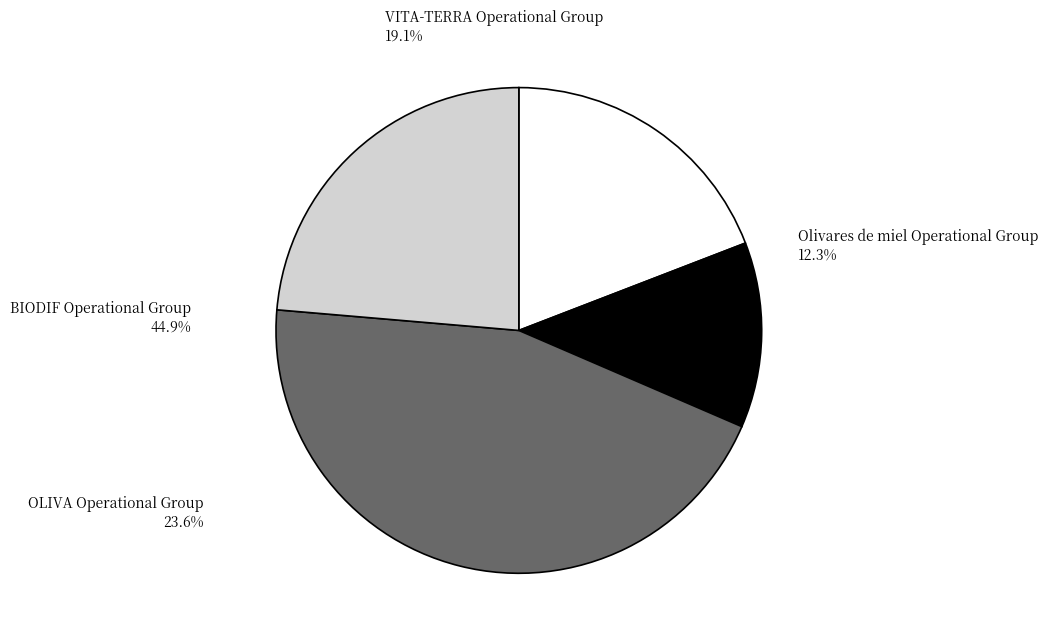

Which category has the smallest portion of the pie?

Olivares de miel Operational Group